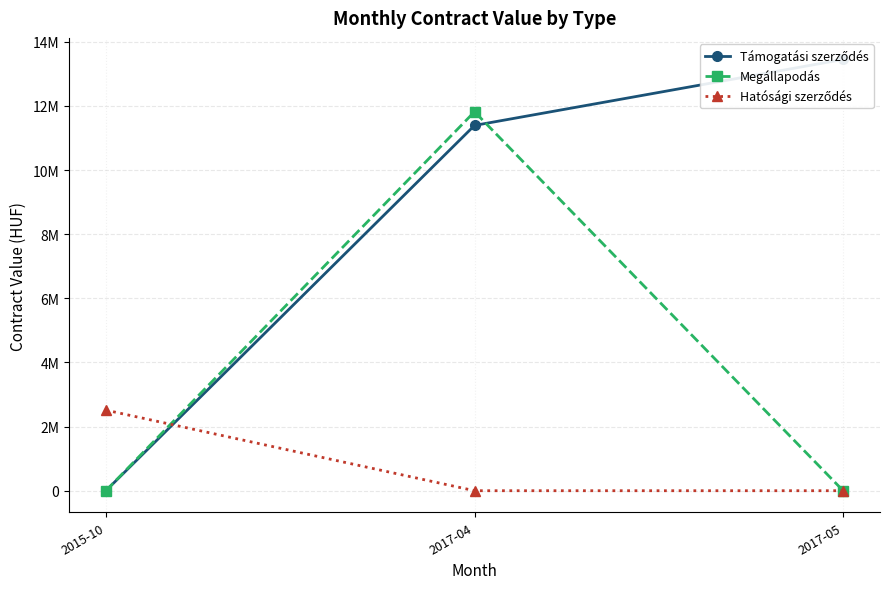

What is the sum of all Hatósági szerződés values?

2513751